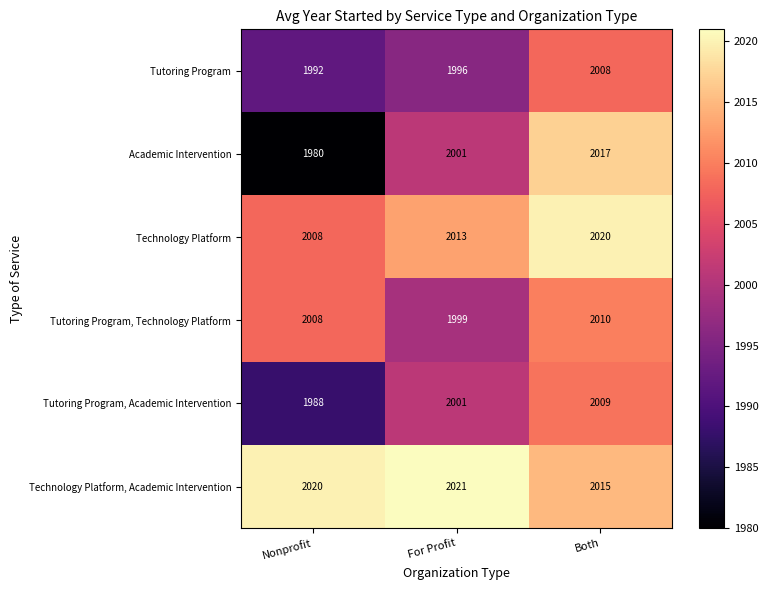

How many Tutoring Program values are between 1992 and 2008?

3